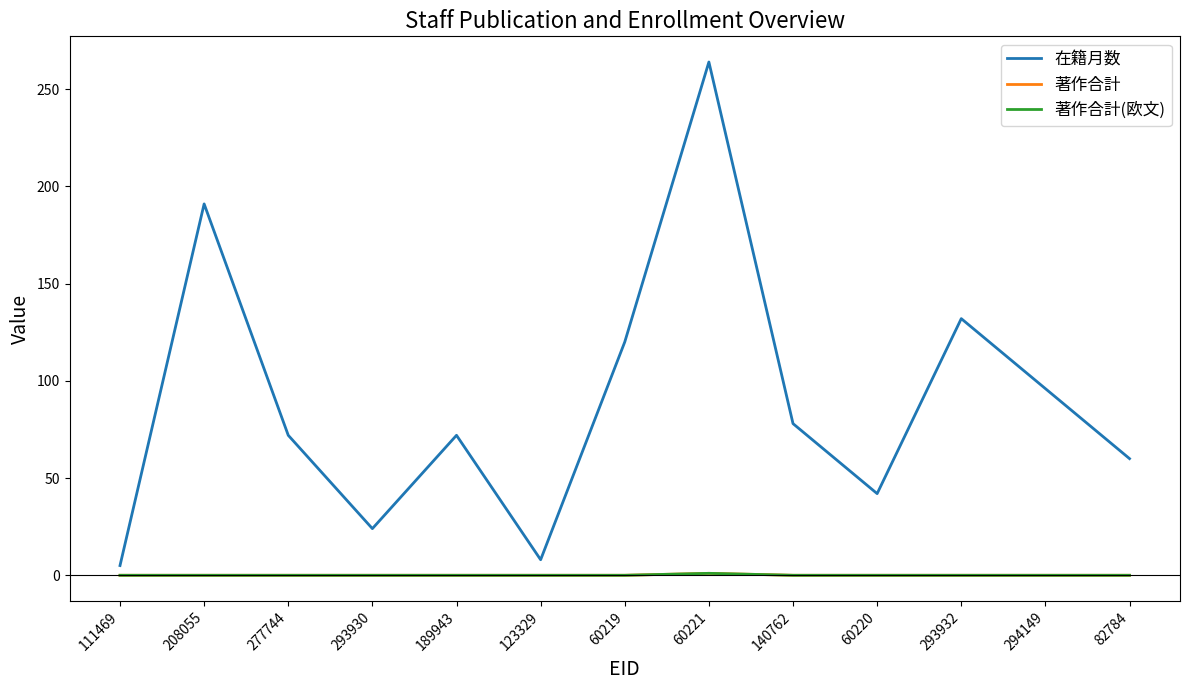

Which series has the largest total across all categories?

在籍月数